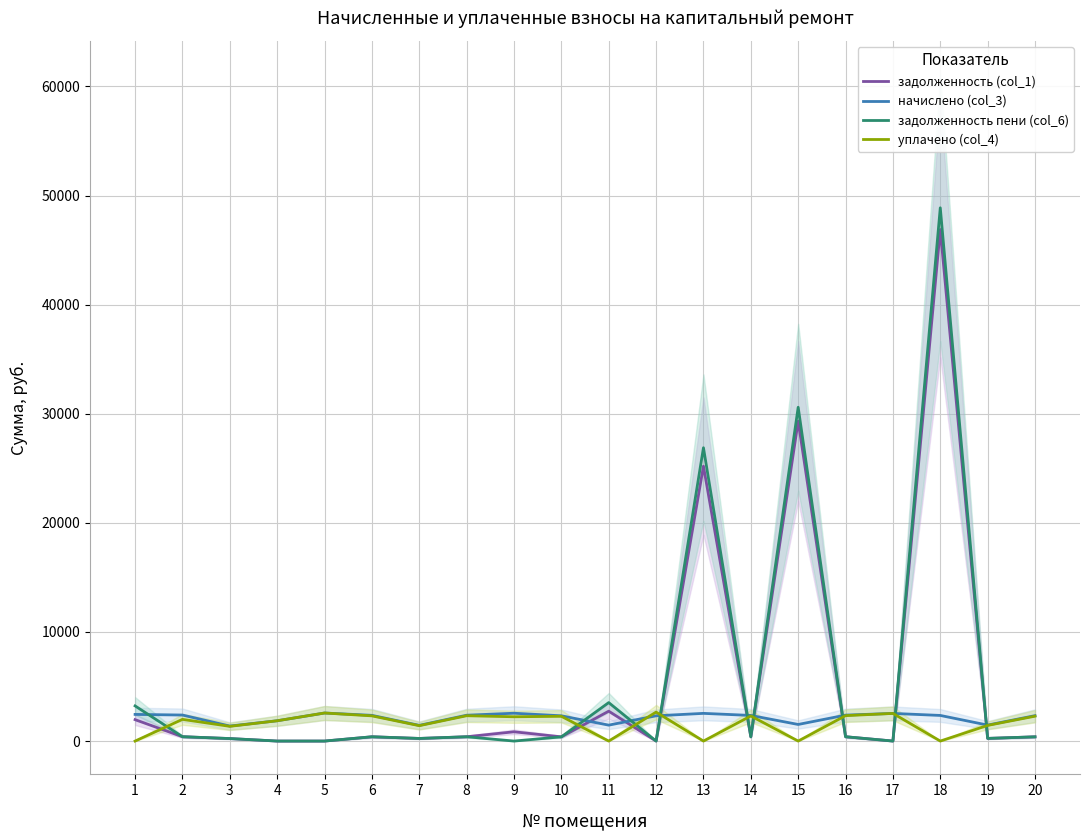

How many data points does each series have?

20